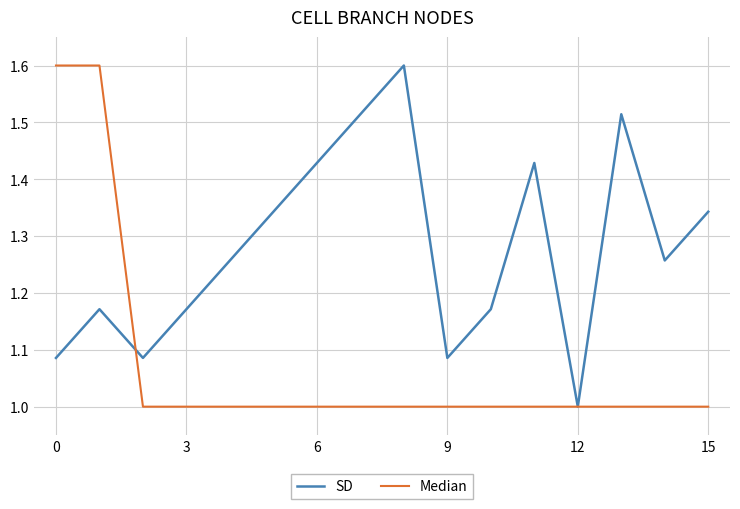

Rank the series by their average value, from lowest to highest.

Median, SD